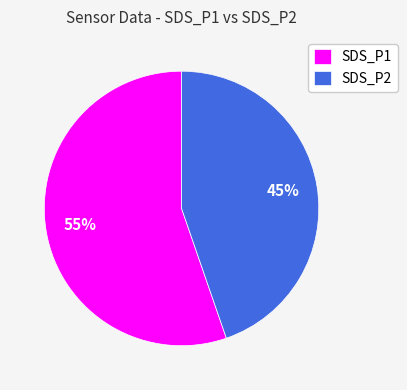

True or false: SDS_P1 accounts for 62% of the total.

False